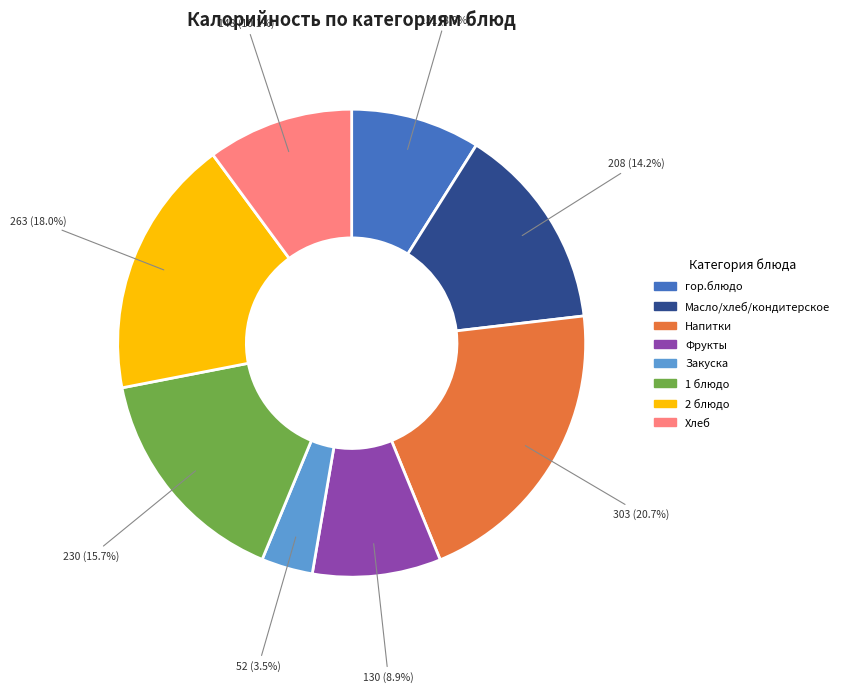

Does any single category account for the majority?

No